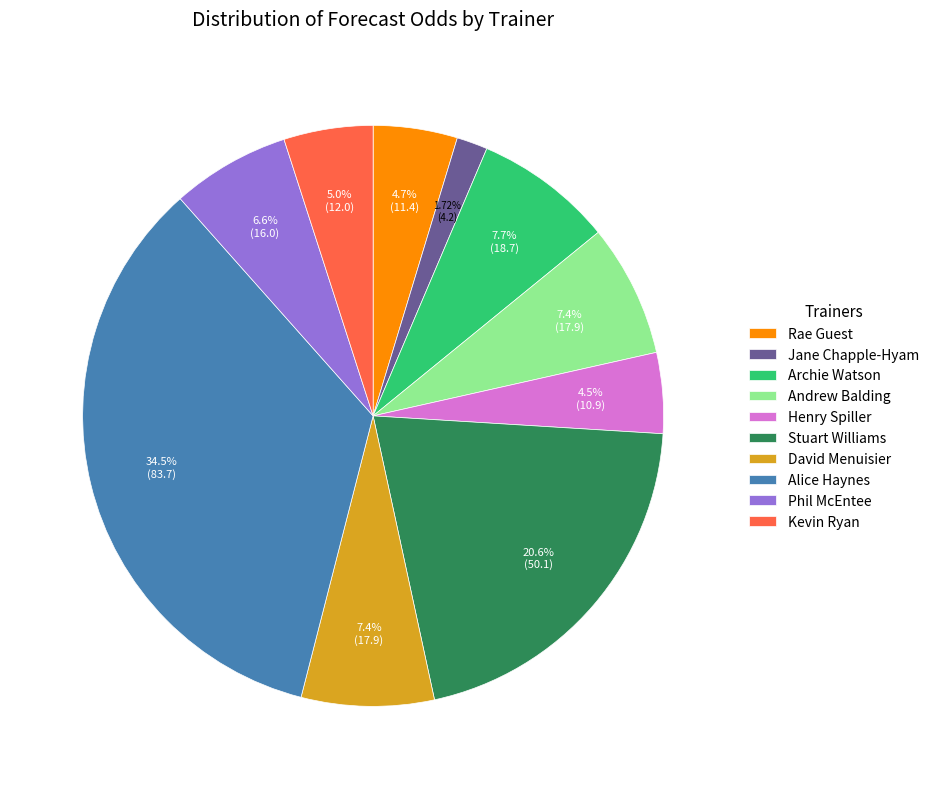

What portion of the pie excludes David Menuisier?

92.6%